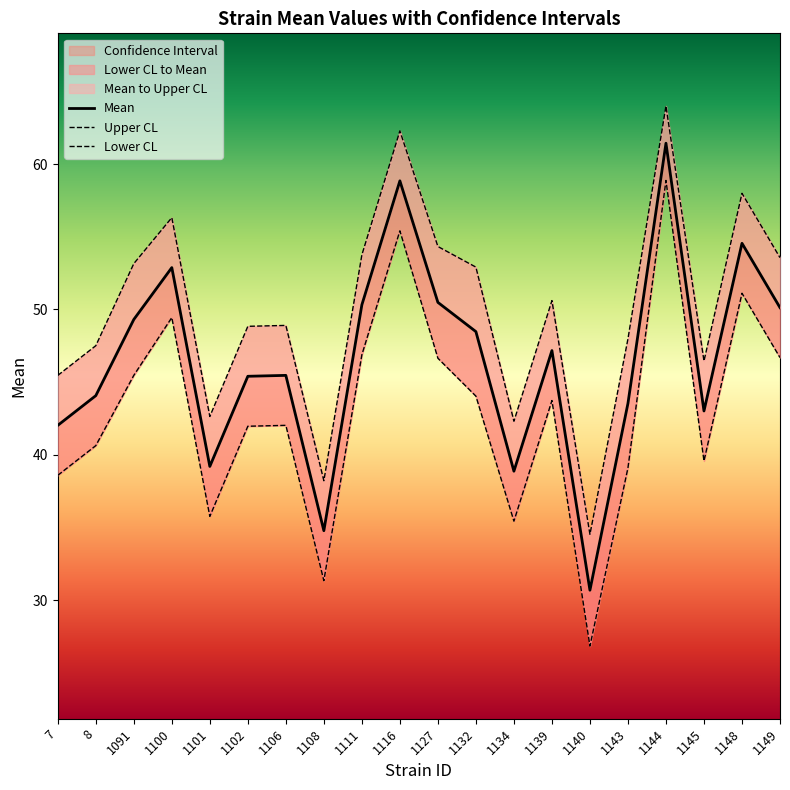

True or false: lowercl and uppercl intersect in this chart.

False